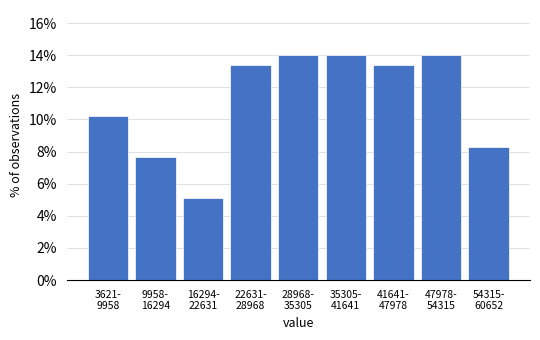

Reading right to left, transcribe all the data shown in this chart.

8.3	14.0	13.4	14.0	14.0	13.4	5.1	7.6	10.2